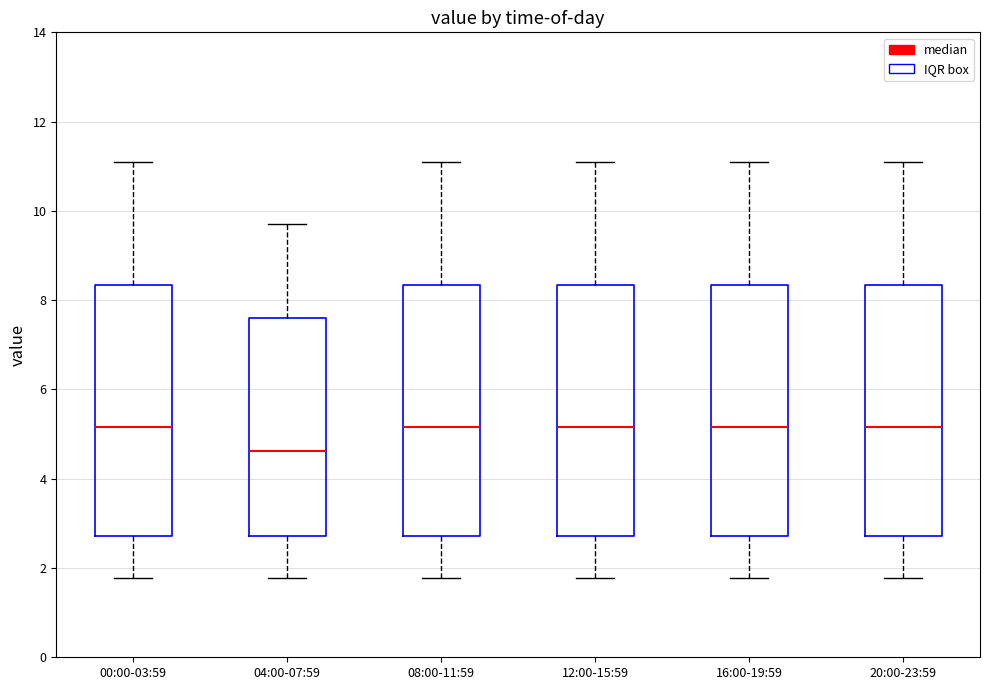

Reading left to right, read every box against the y-axis: the position of its median line, the range the box covers, and the ends of its whiskers. The values are not printed on the chart, so give them approximately, as read against the axis.

00:00-03:59: median 5.2, box 2.8 to 8.4, whiskers 1.8 to 11.2
04:00-07:59: median 4.6, box 2.8 to 7.6, whiskers 1.8 to 9.8
08:00-11:59: median 5.2, box 2.8 to 8.4, whiskers 1.8 to 11.2
12:00-15:59: median 5.2, box 2.8 to 8.4, whiskers 1.8 to 11.2
16:00-19:59: median 5.2, box 2.8 to 8.4, whiskers 1.8 to 11.2
20:00-23:59: median 5.2, box 2.8 to 8.4, whiskers 1.8 to 11.2